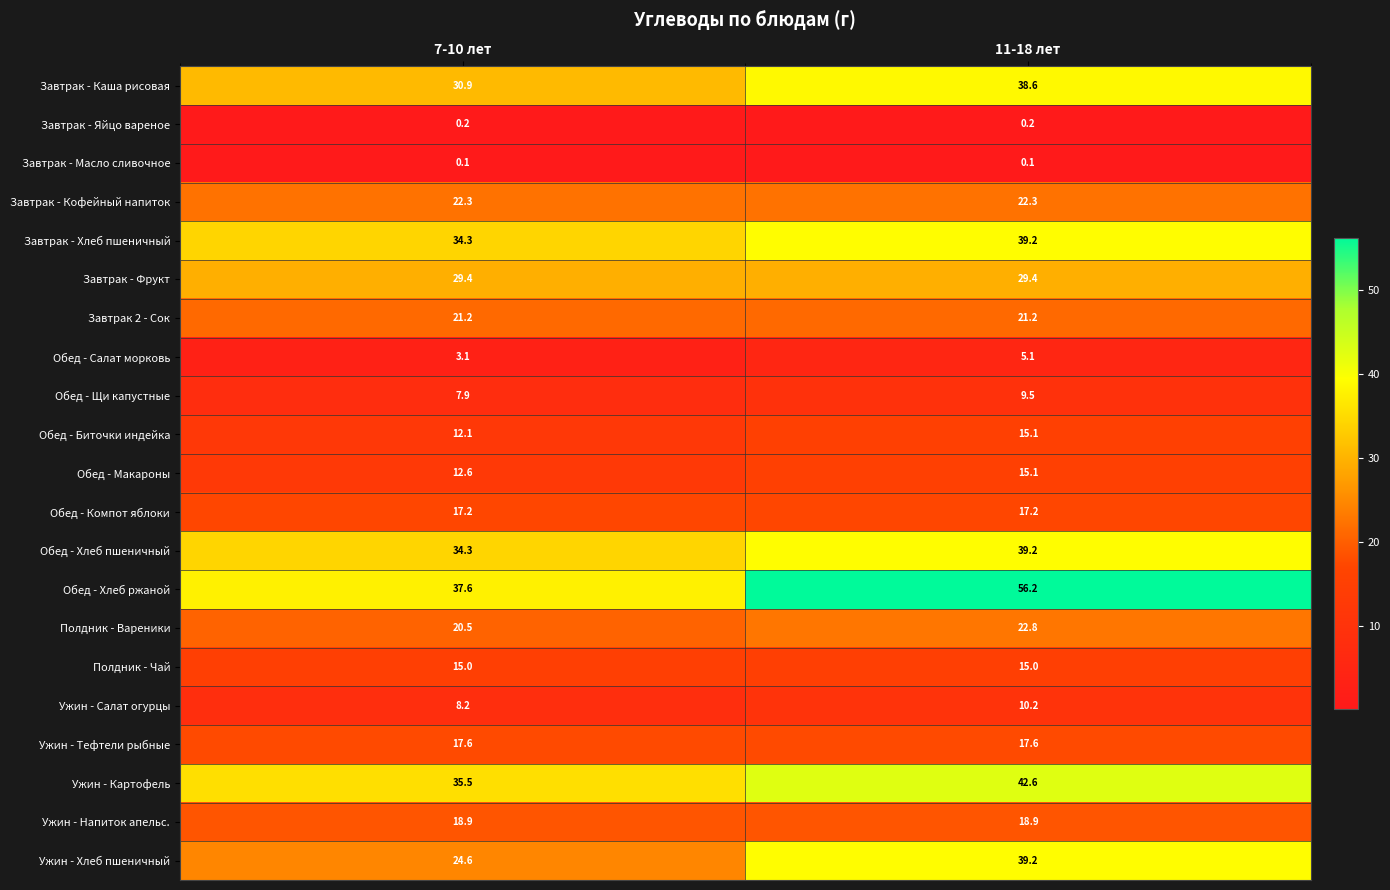

Which category has the highest value across all series?

11-18 лет